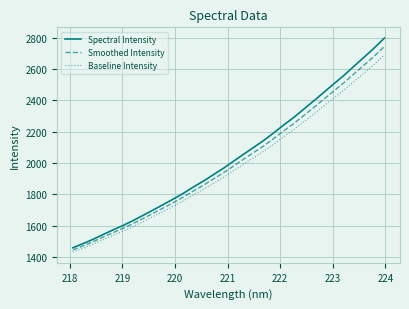

Does the chart display data point markers on the line(s)?

No